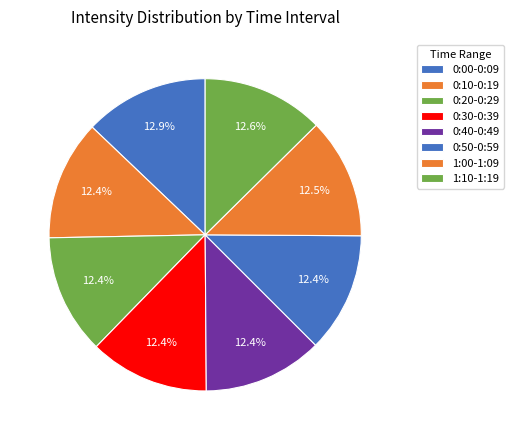

How many slices are in this pie chart?

8